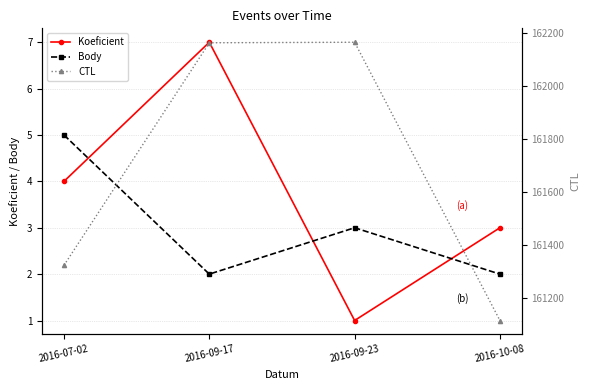

What are all the series names shown in the legend?

Koeficient, Body, CTL